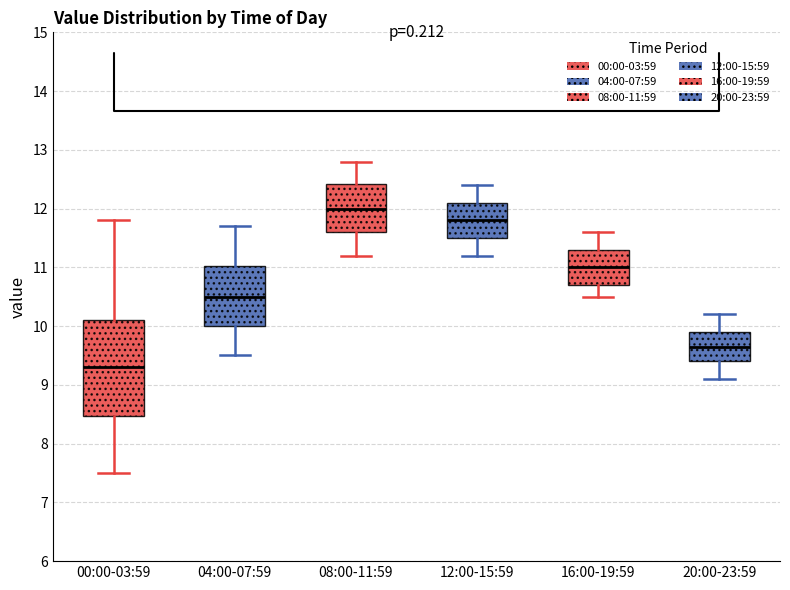

Which box is the tallest, from its lower edge to its upper edge?

00:00-03:59